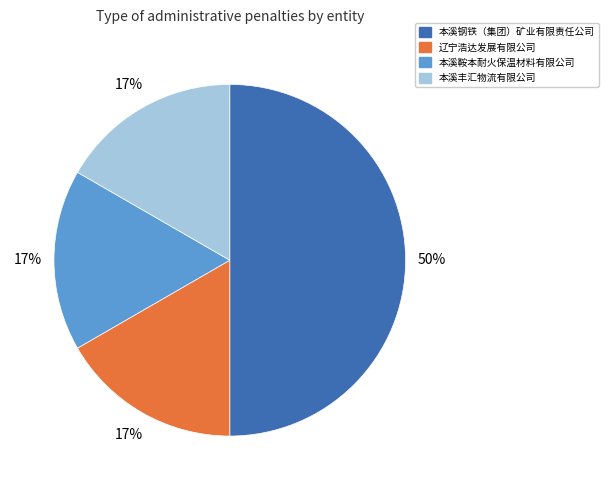

Approximately how many times larger is the value at 本溪丰汇物流有限公司 compared to 本溪鞍本耐火保温材料有限公司?

1.0